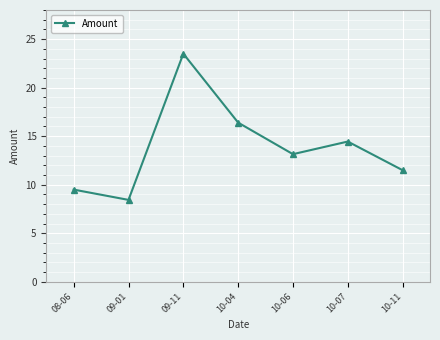

Between 10-06 and 09-11, which is larger?

09-11